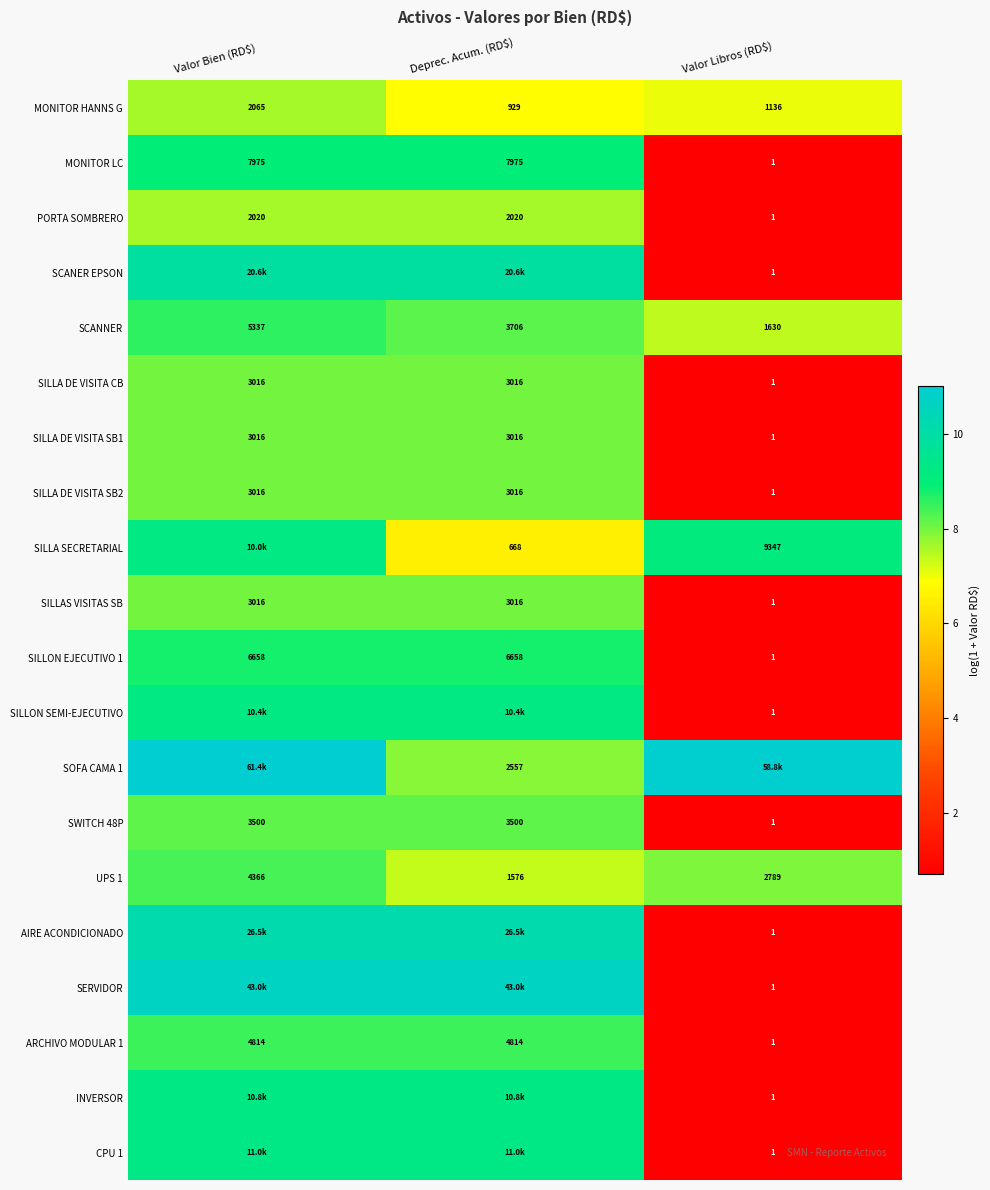

Which category has the lowest value in the SILLA DE VISITA SB2 series?

Valor Libros (RD$)